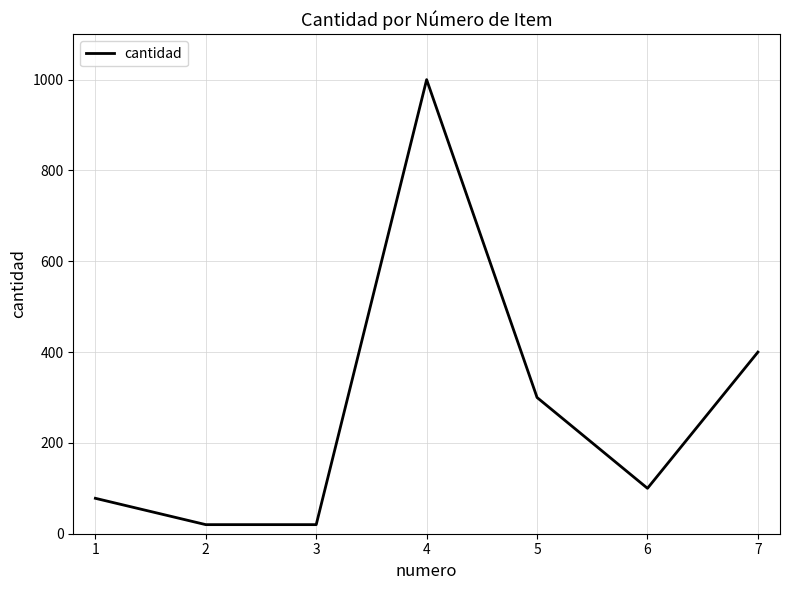

Where does the data first go above 100?

4